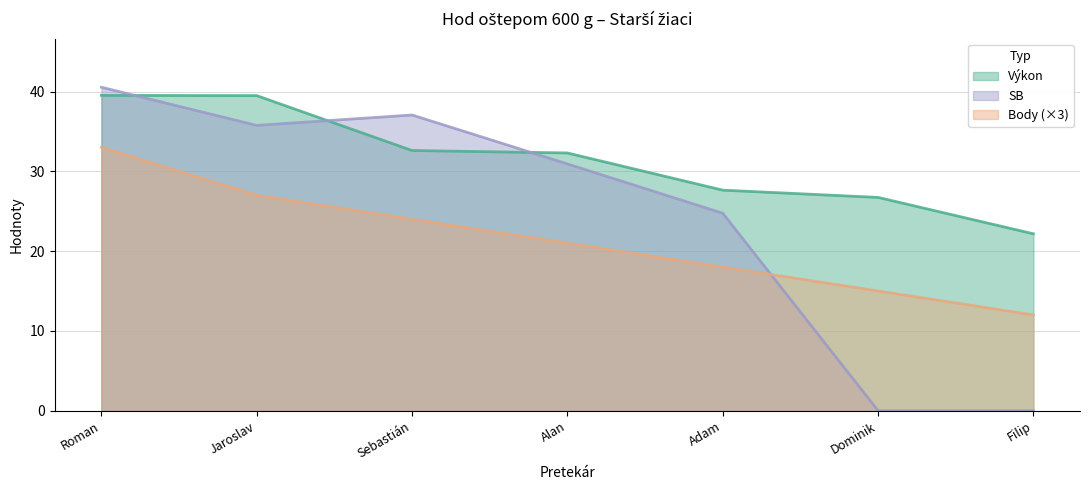

At Sebastián, list the series in order from largest to smallest.

SB, Výkon, Body (×3)